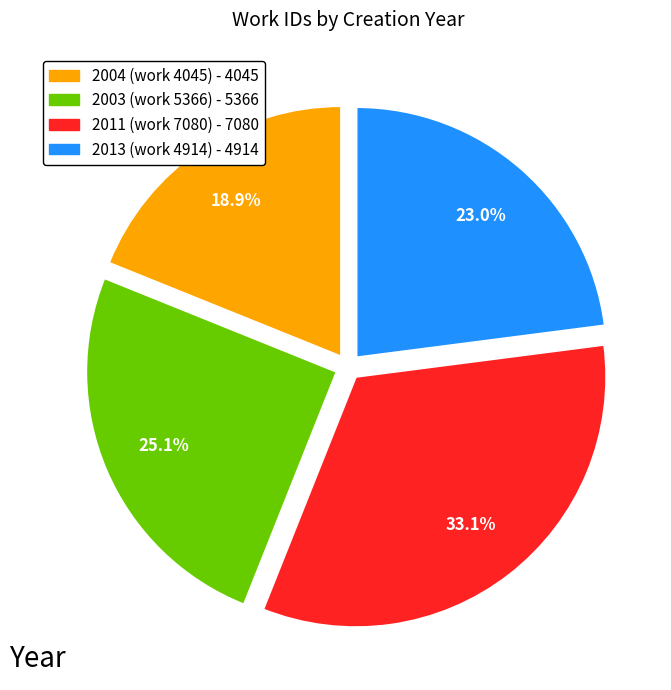

Rank the categories by value from highest to lowest.

2011 (work 7080), 2003 (work 5366), 2013 (work 4914), 2004 (work 4045)